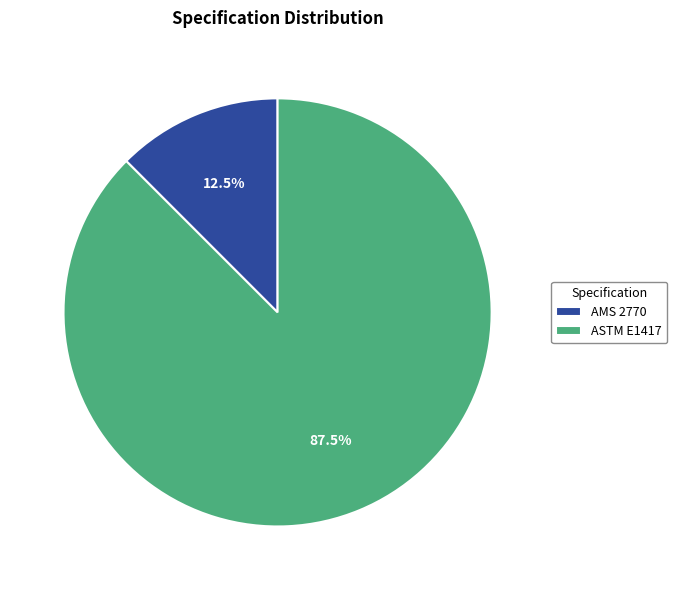

Rank the categories by value from highest to lowest.

ASTM E1417, AMS 2770